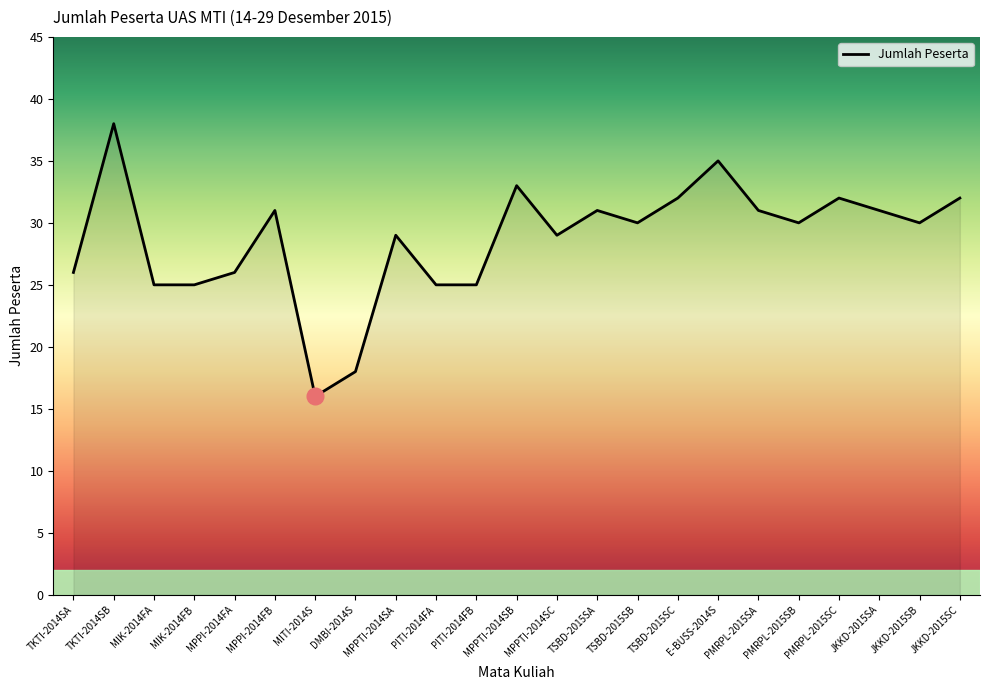

What is the sum of the values at MIK-2014FA and MPPI-2014FB?

56